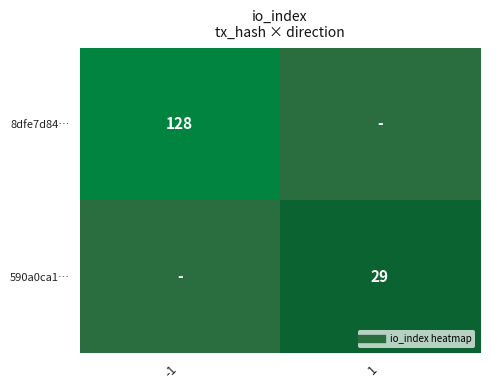

The value of 590a0ca1… at 1 is 13. True or false?

False